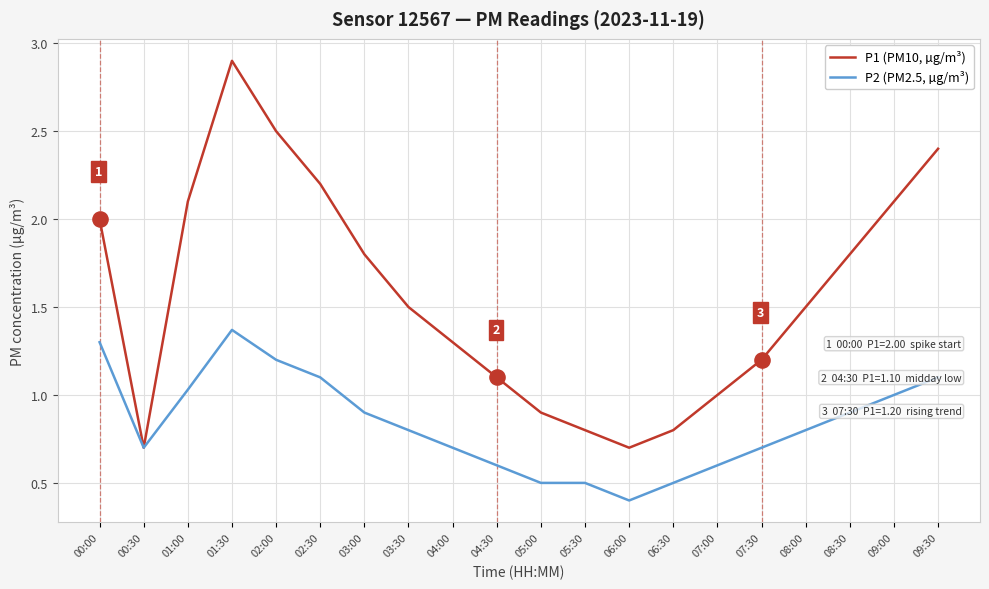

Which series has the largest total across all categories?

P1 (PM10, µg/m³)